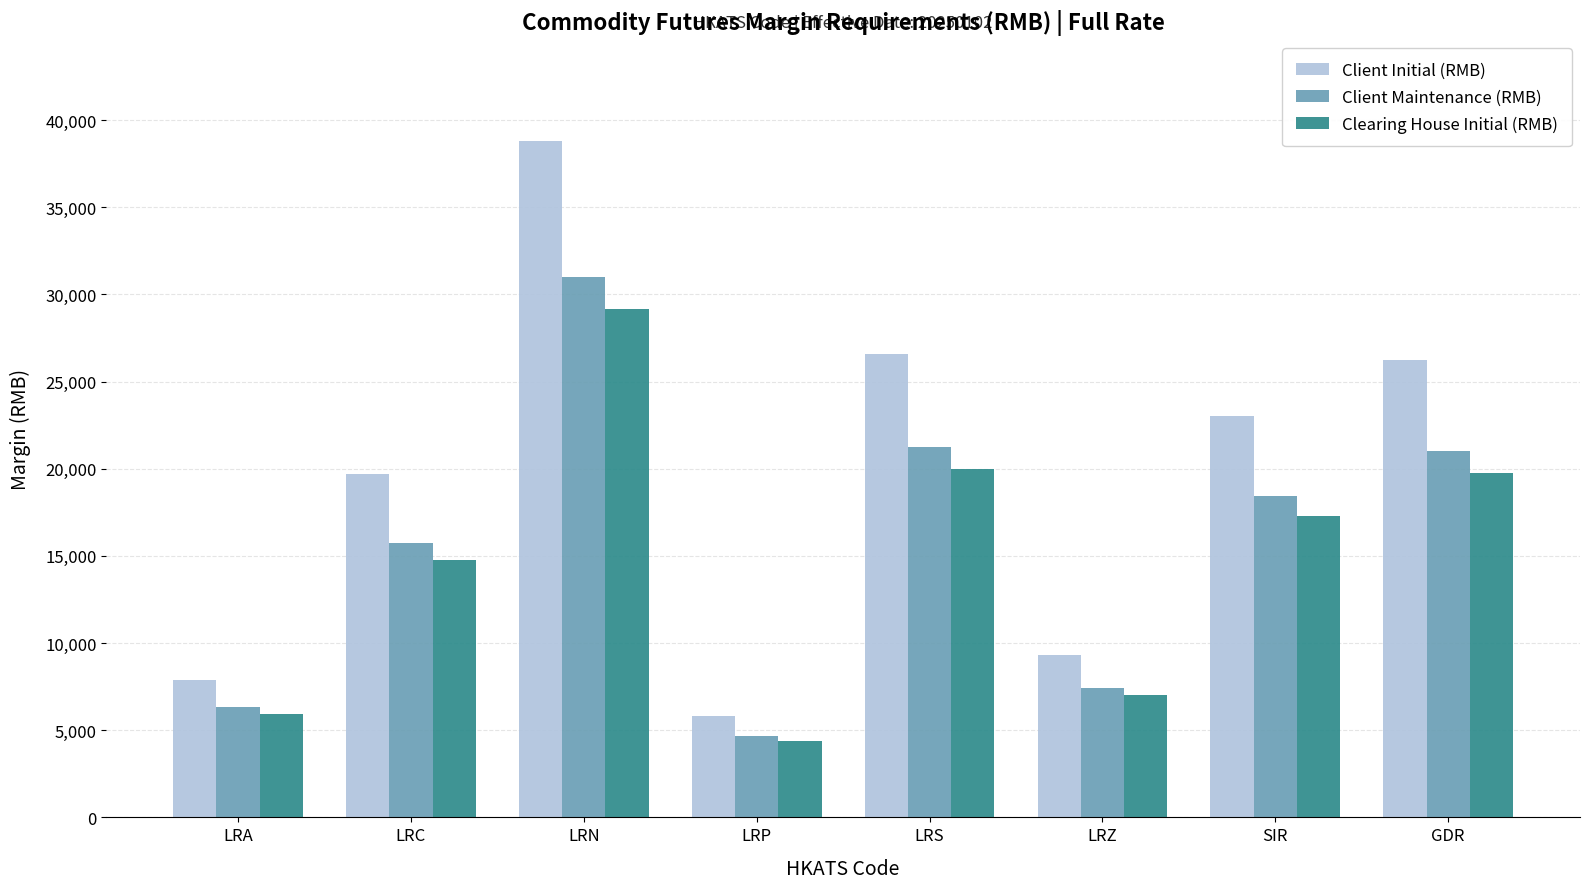

What is the difference between the highest and lowest values at SIR?

5709